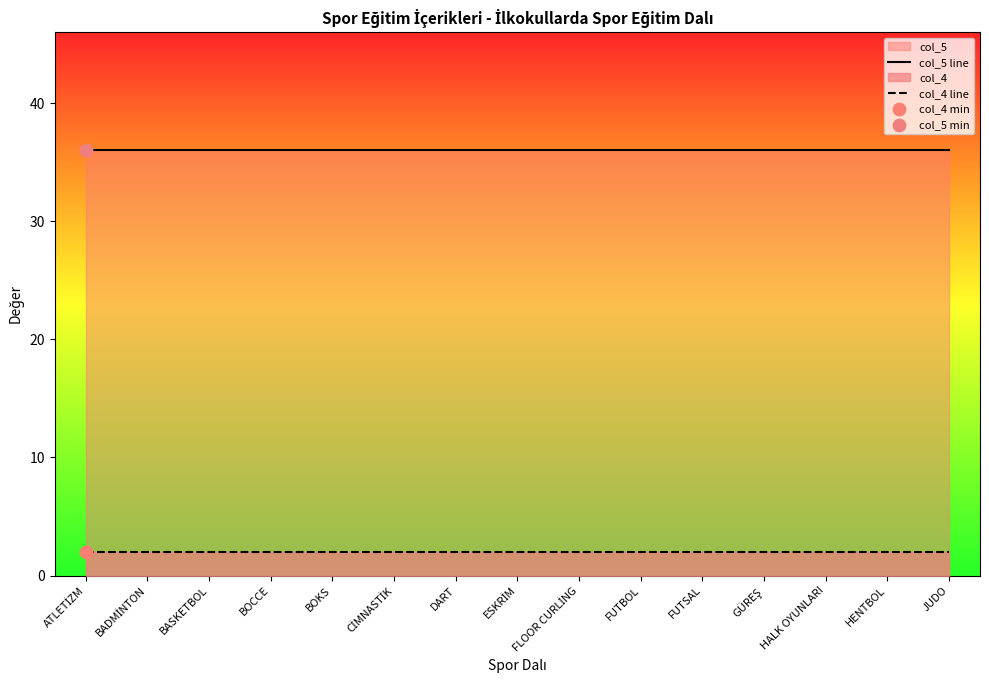

Which series contains the highest Y value?

col_5 line